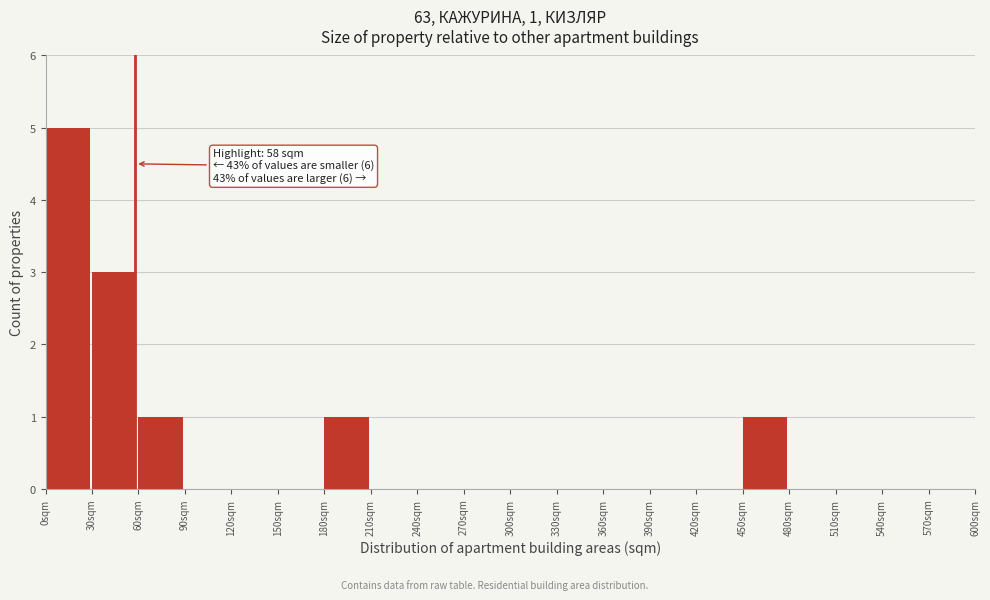

Over which range of the x-axis is the bar tallest?

0 to 30